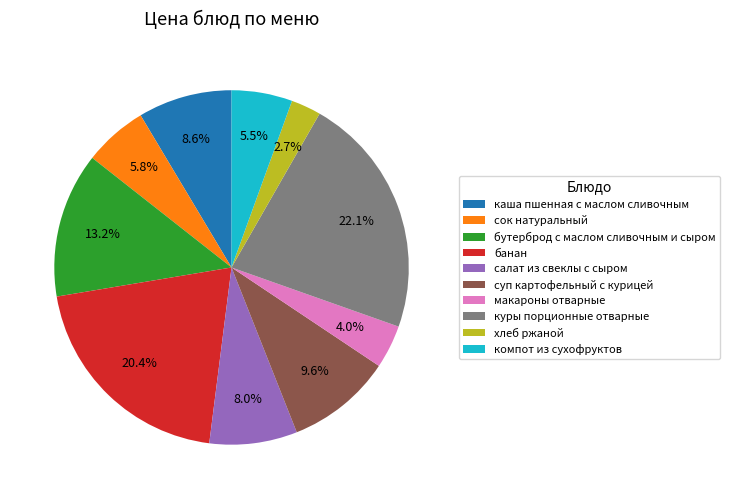

Which slice is the largest?

куры порционные отварные